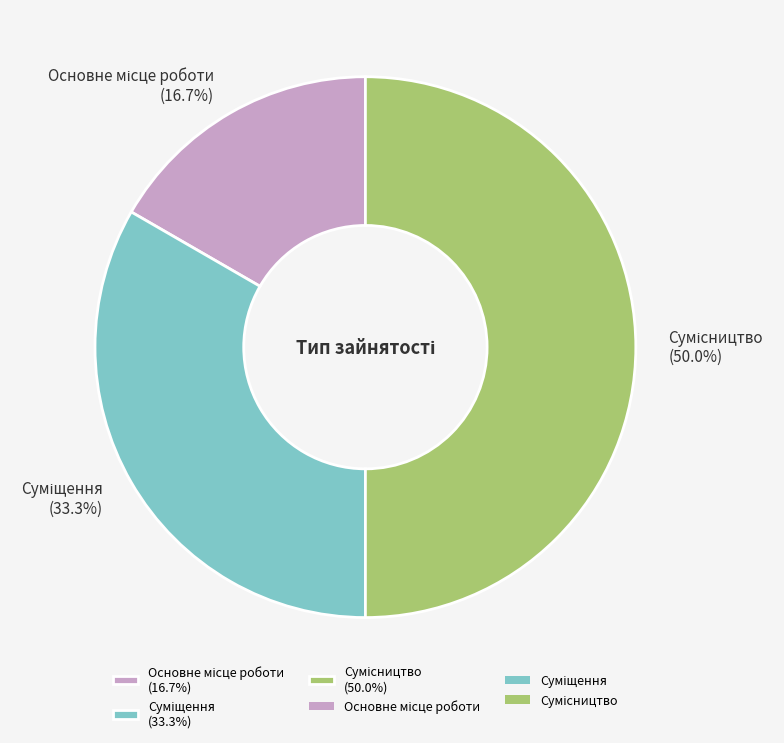

To the nearest percent, what is the combined percentage of Основне місце роботи and Суміщення?

50%